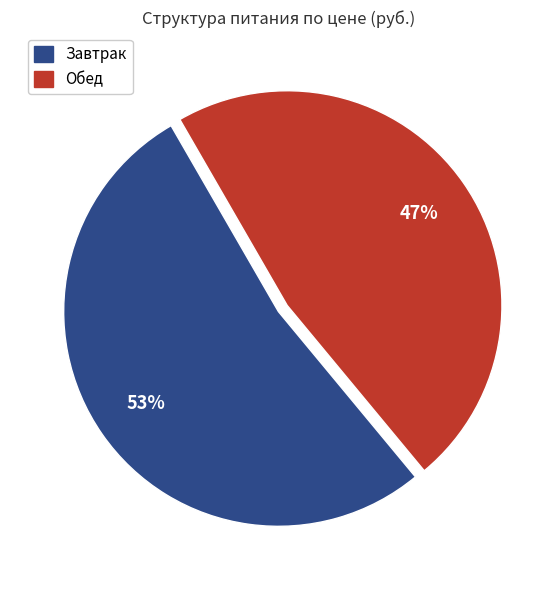

To the nearest percent, what is the average slice percentage?

50%